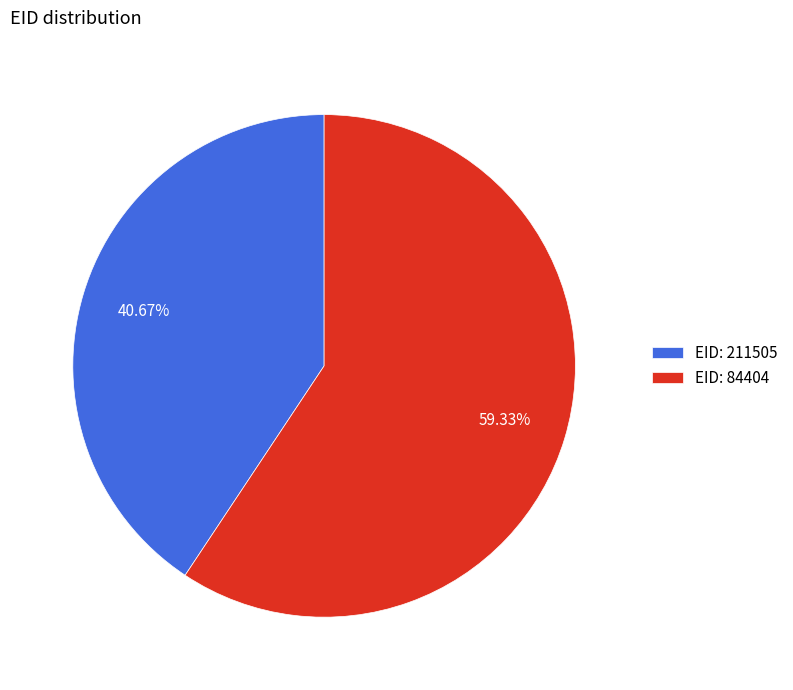

Rank the categories by value from highest to lowest.

EID: 84404, EID: 211505